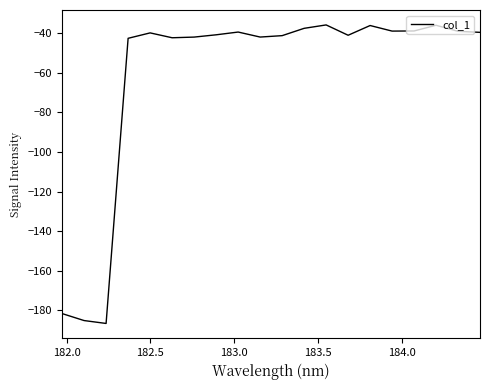

What is the greatest value displayed?

-35.8